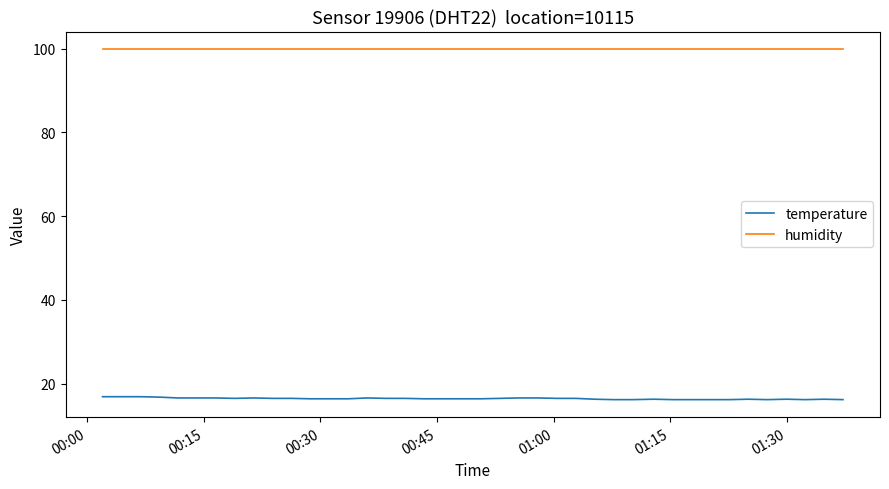

What is the minimum value shown in the chart?

16.2